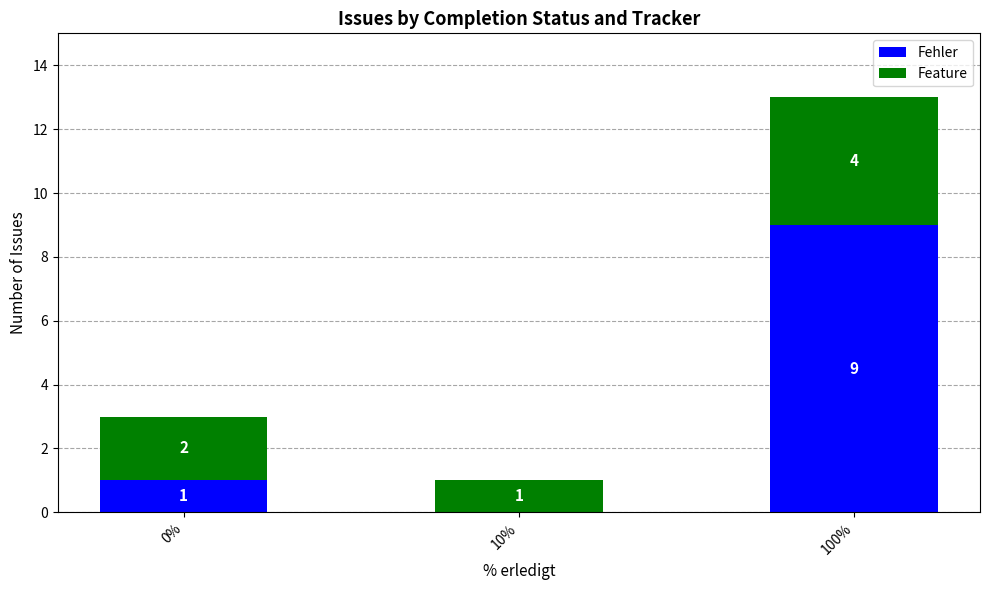

Are the bars horizontal?

No